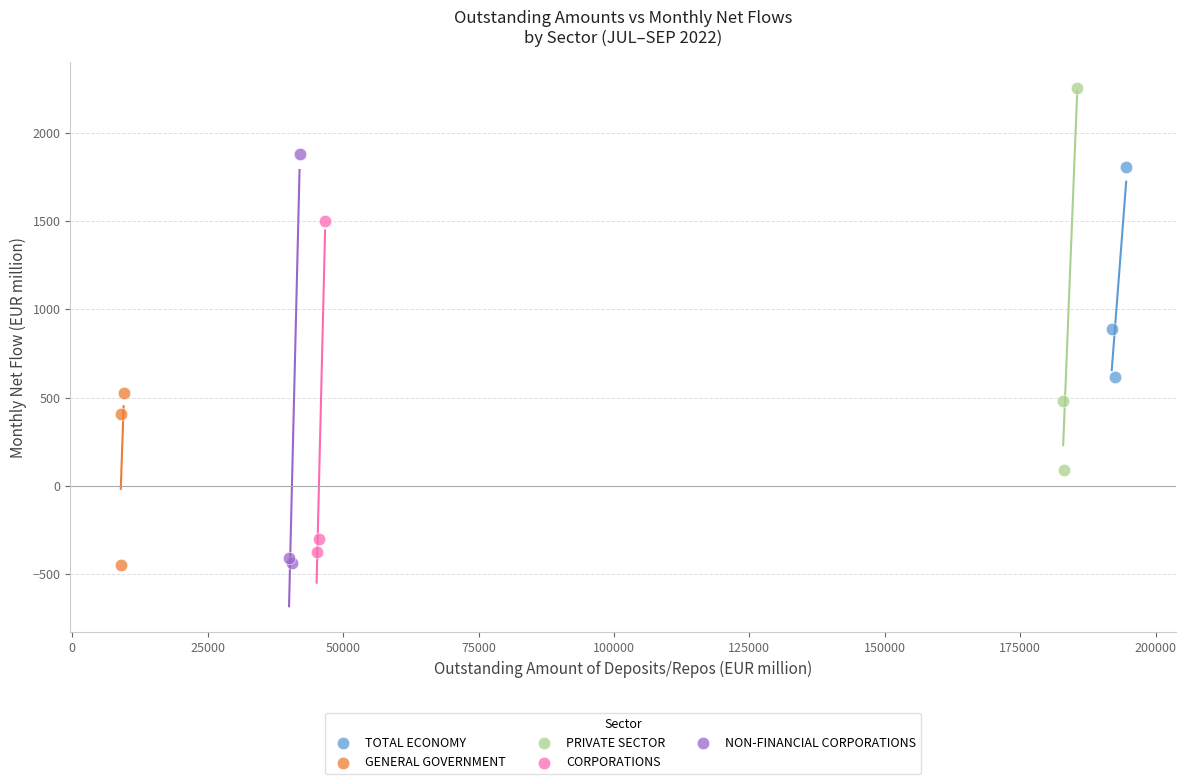

Which series contains the highest Y value?

PRIVATE SECTOR